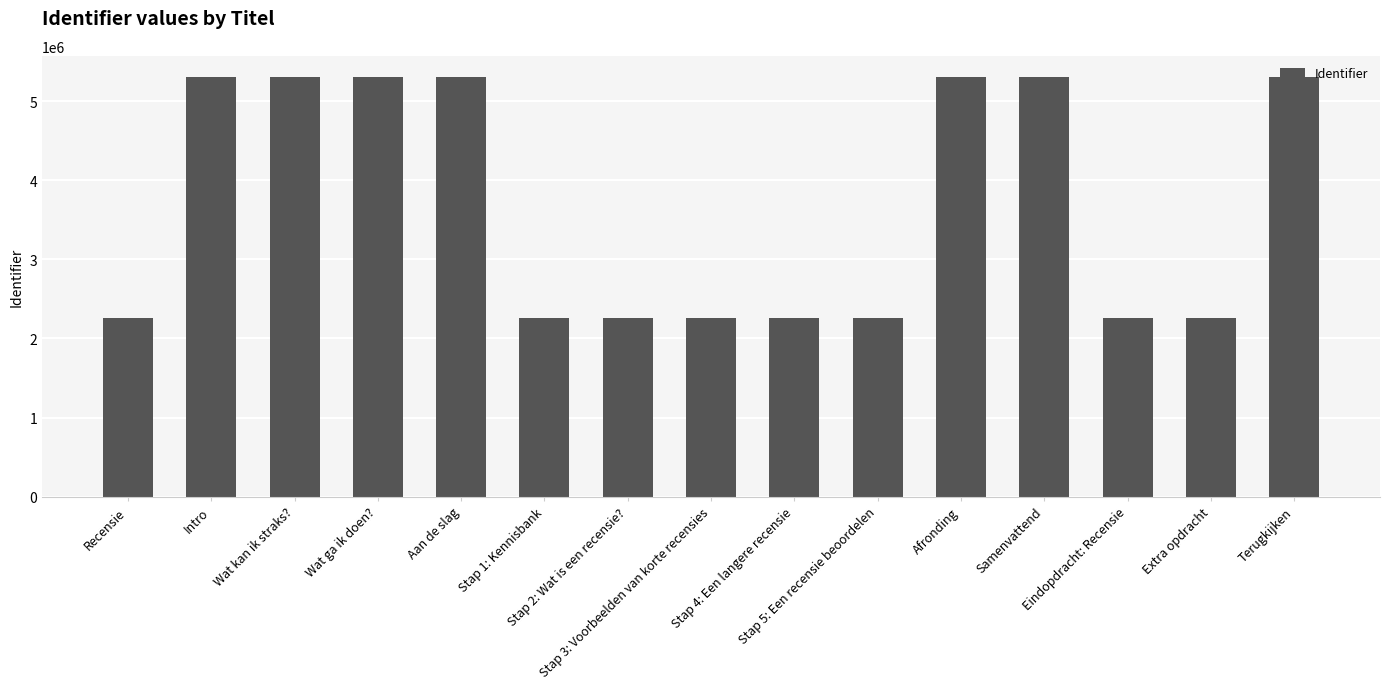

What is the sum of the values at Eindopdracht: Recensie and Wat ga ik doen??

7564015